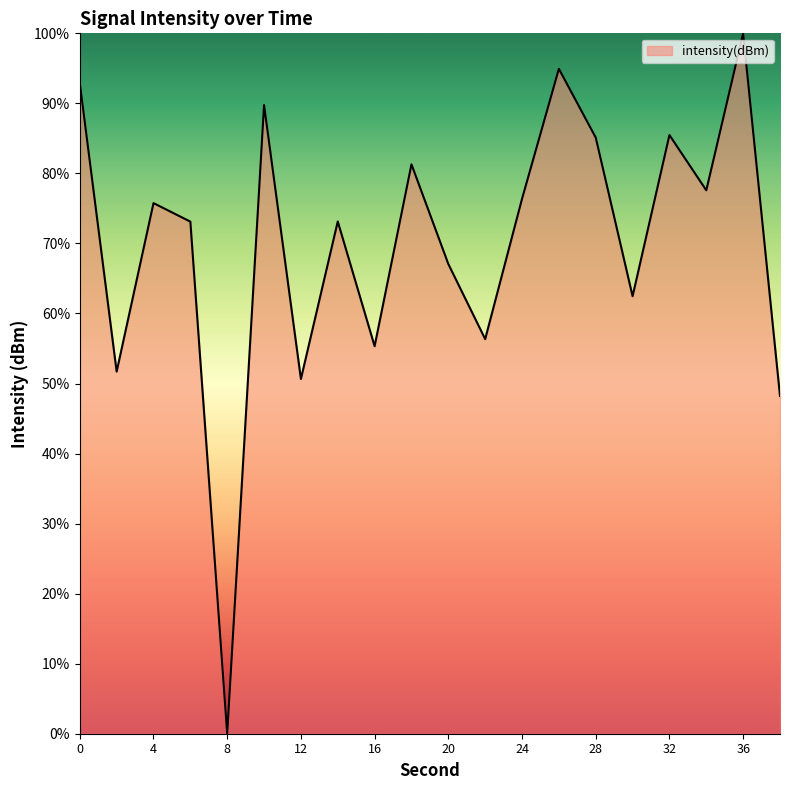

What is the greatest value displayed?

100.0